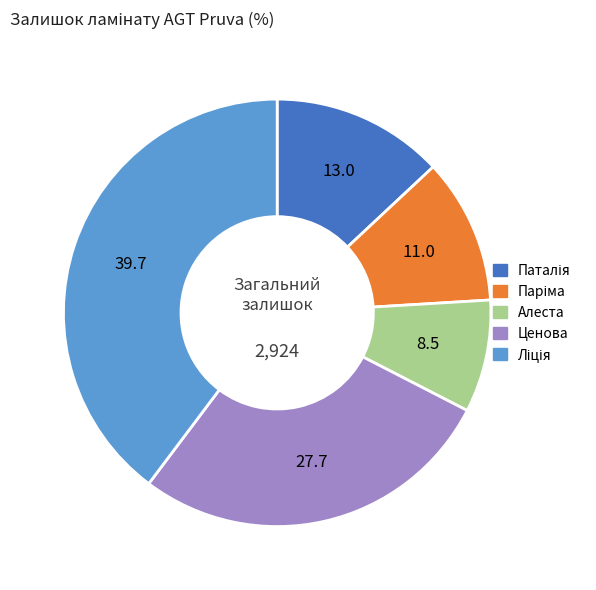

Is it true that Ценова is 34% of the pie?

False